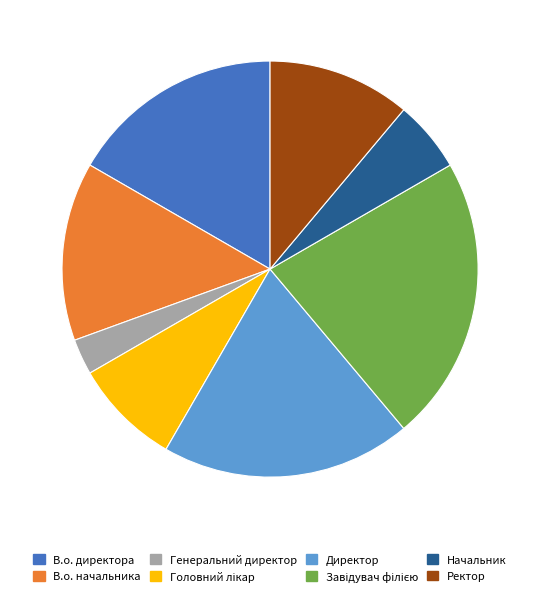

What is the smallest slice in the pie chart?

Генеральний директор